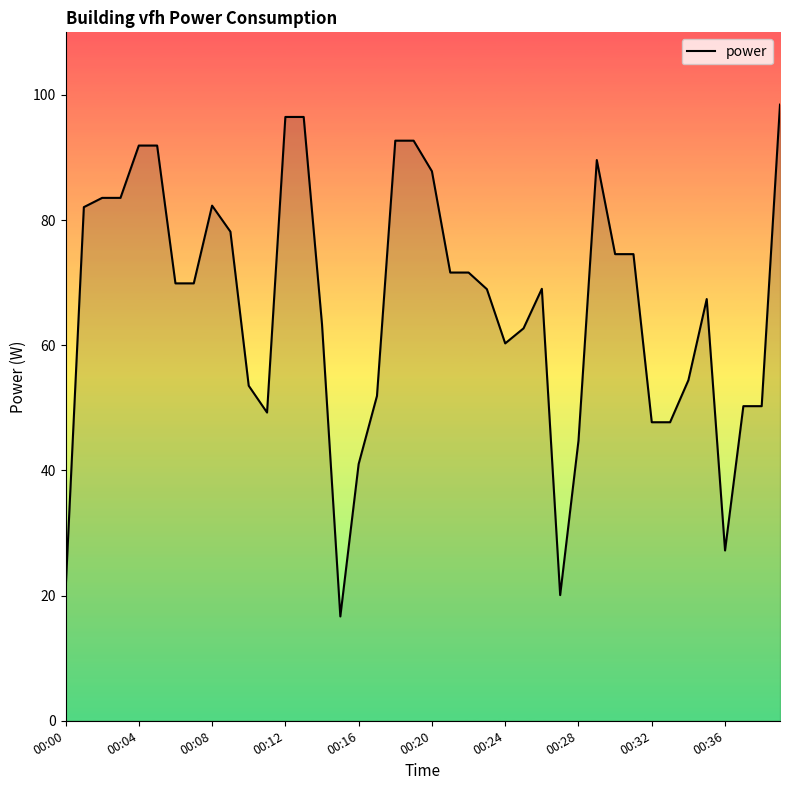

What is the smallest value displayed?

16.7